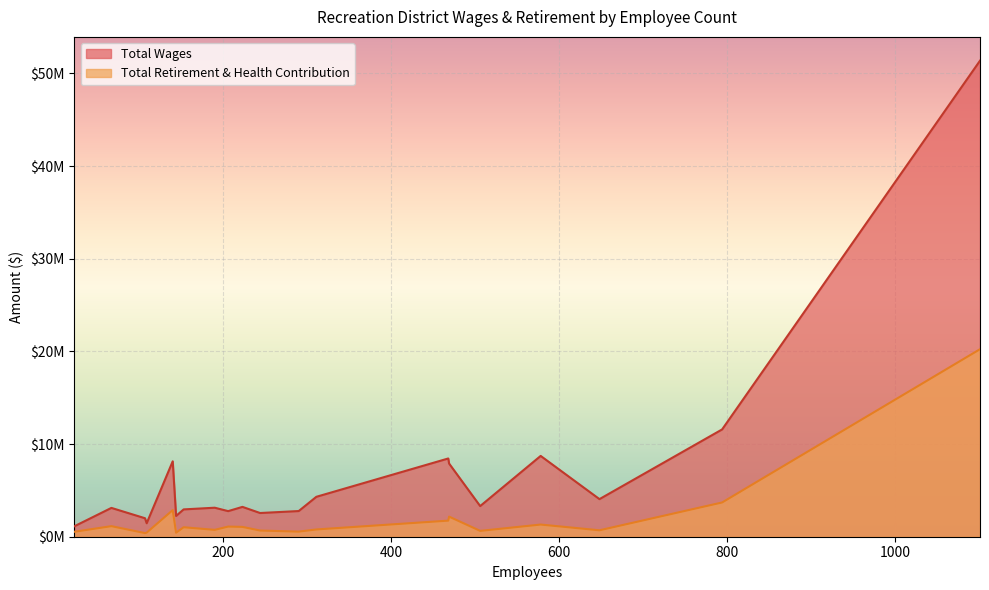

What are all the series names shown in the legend?

Total Wages, Total Retirement & Health Contribution